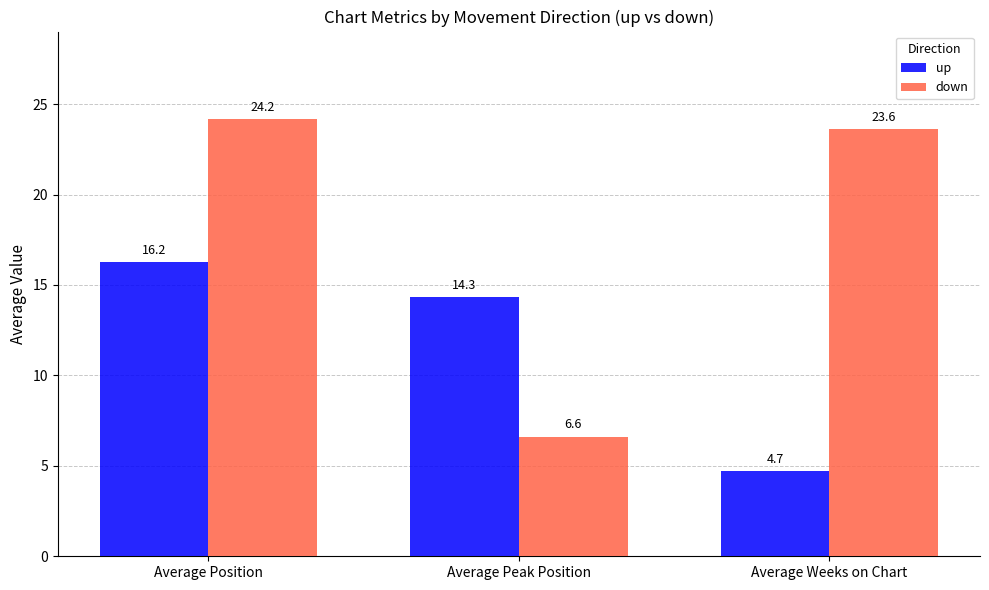

The down series shows 23.6 at Average Weeks on Chart. True or false?

True